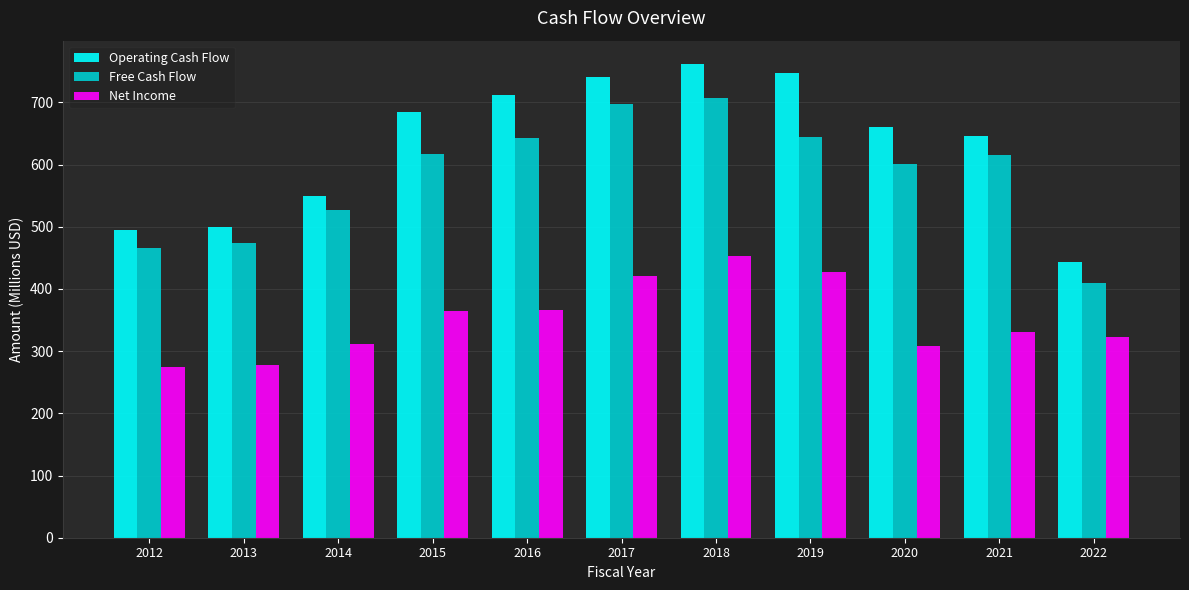

True or false: Free Cash Flow has a value of 643.3 at 2016.

True